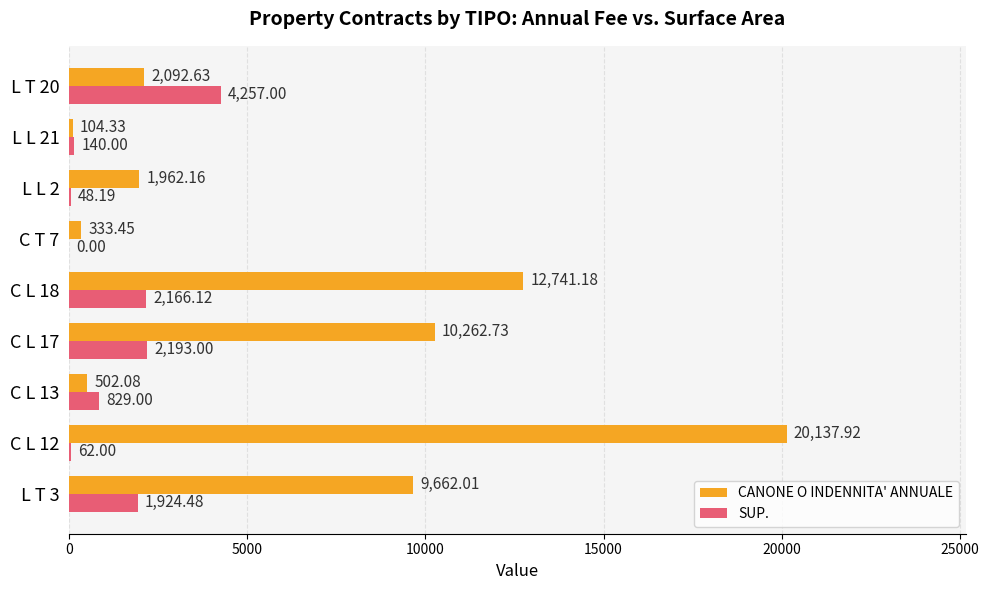

Which series changed the most between C L 13 and L L 2?

CANONE O INDENNITA' ANNUALE